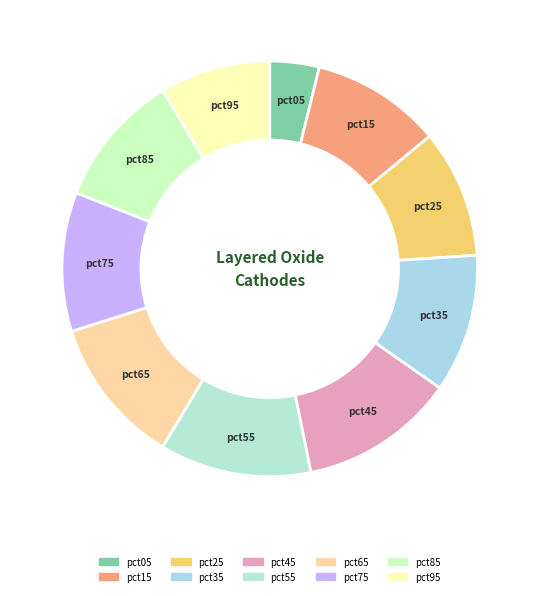

The pct45 slice represents 12% of the pie. True or false?

True